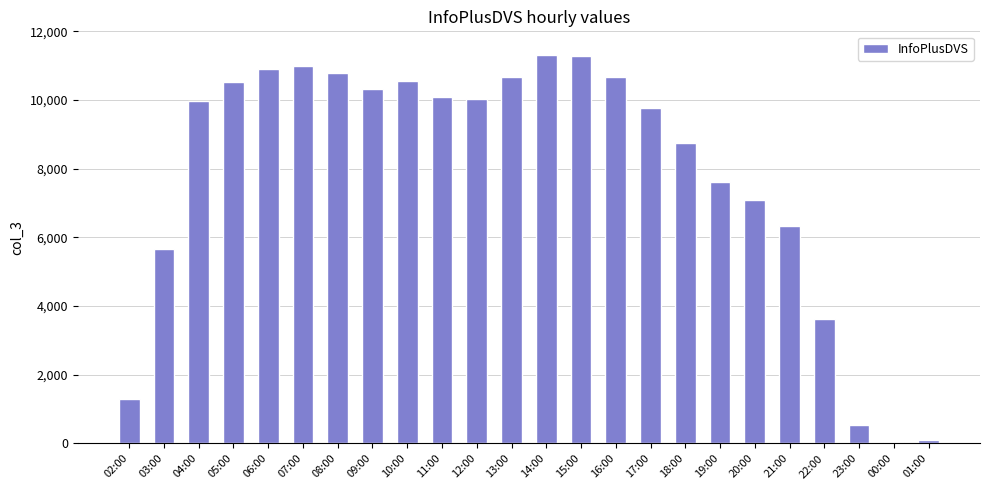

The value at 11:00 is 10086. True or false?

True